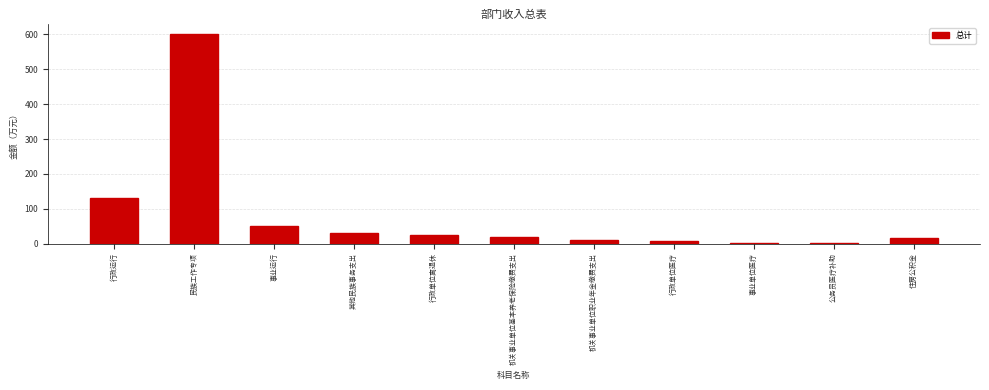

Which has a higher value, 民族工作专项 or 事业运行?

民族工作专项